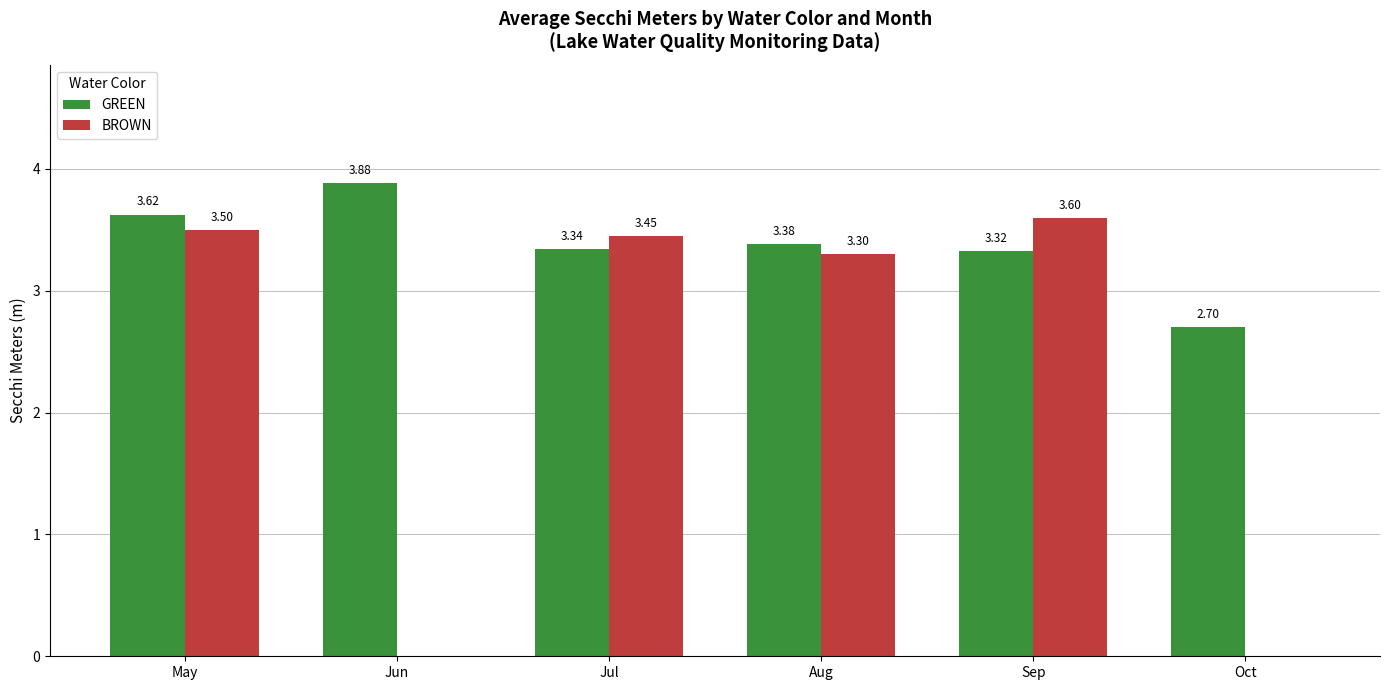

Between Jul and Sep, which series saw the biggest shift?

BROWN